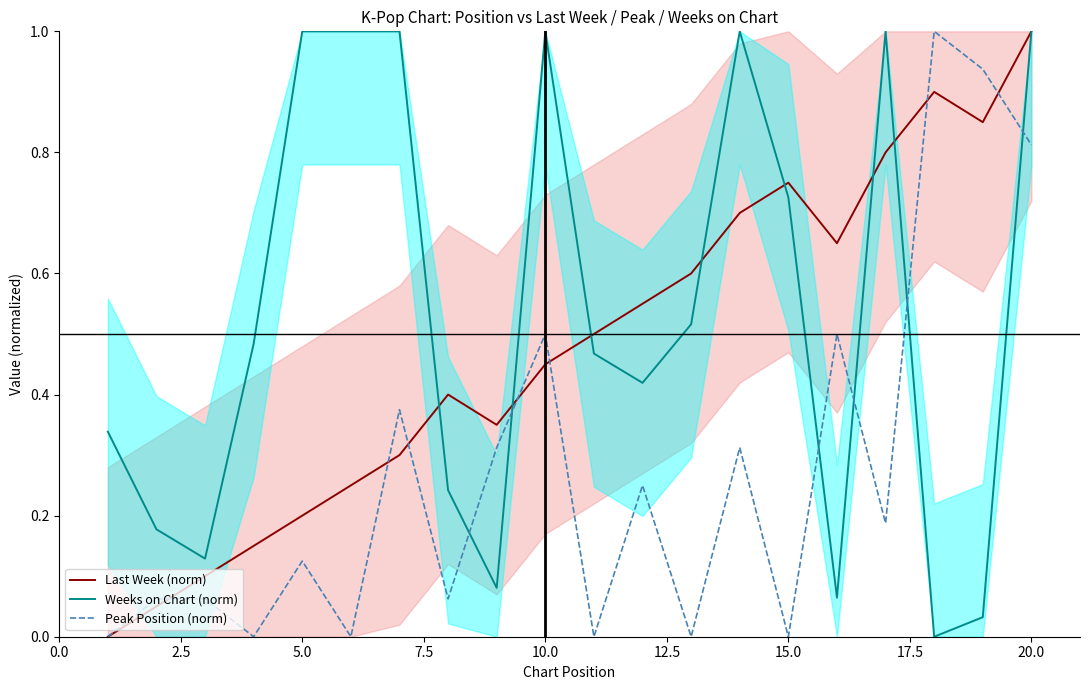

What is the highest value of the Peak Position (norm) series?

1.0